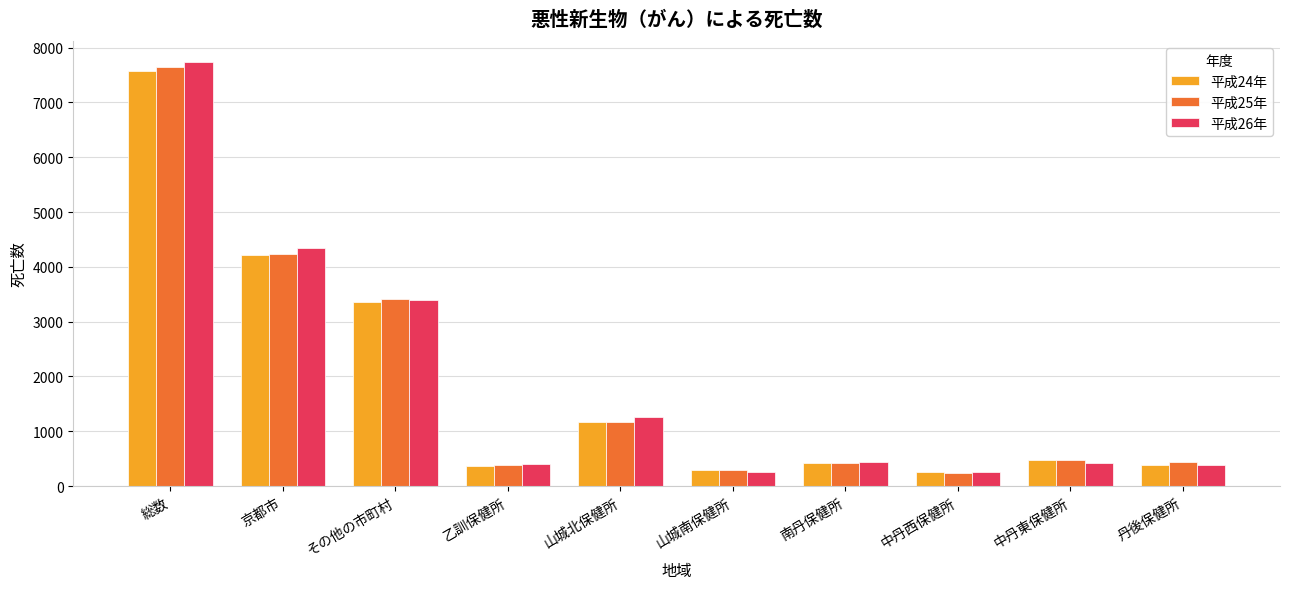

What is the label of the 10th bar from the left?

丹後保健所